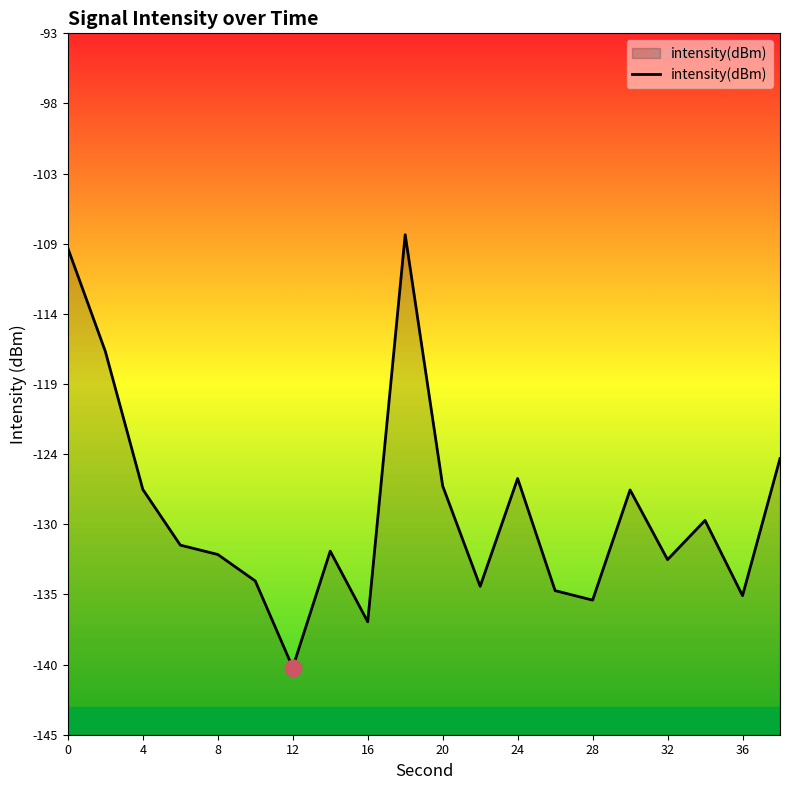

What is the sum of the values at 16 and 0?

-245.8